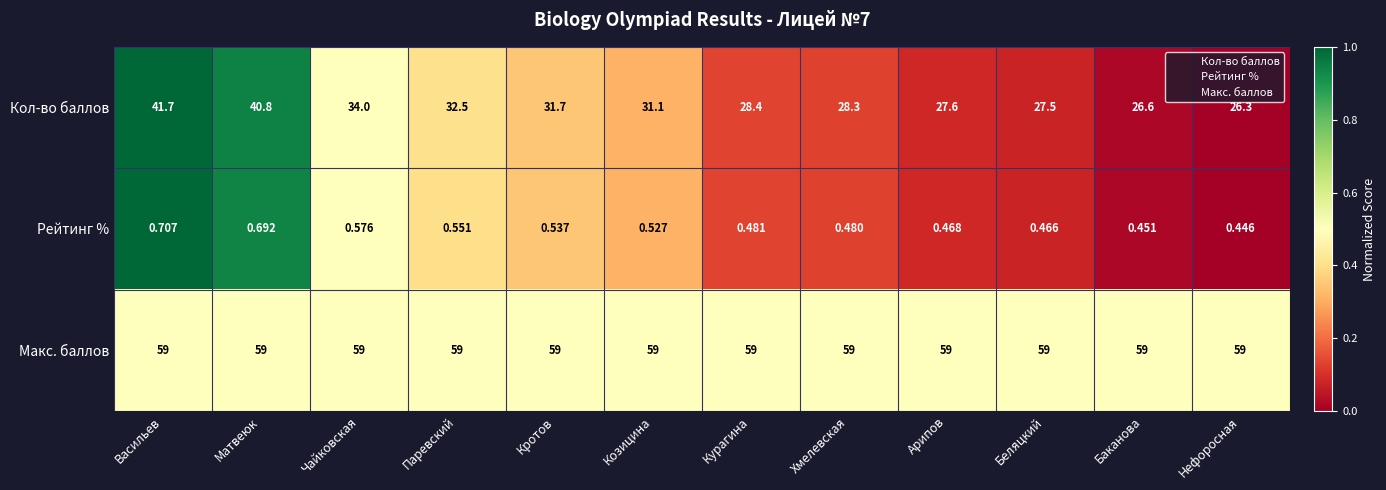

Which series has the largest range (max minus min)?

Кол-во баллов